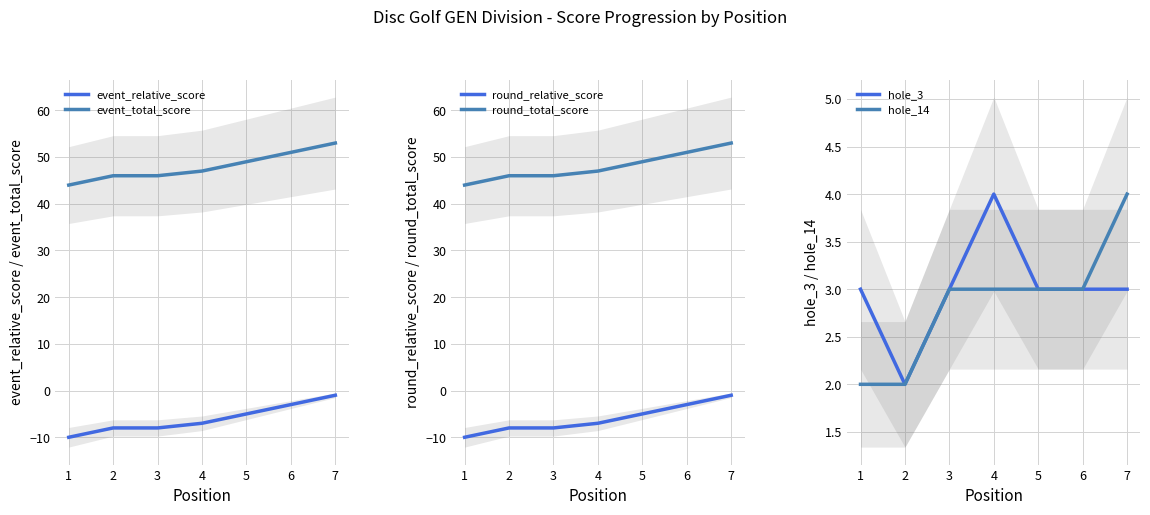

Reading left to right, list all the values displayed in this chart.

event_relative_score: -10	-8	-8	-7	-5	-3	-1
event_total_score: 44	46	46	47	49	51	53
round_relative_score: -10	-8	-8	-7	-5	-3	-1
round_total_score: 44	46	46	47	49	51	53
hole_3: 3	2	3	4	3	3	3
hole_14: 2	2	3	3	3	3	4